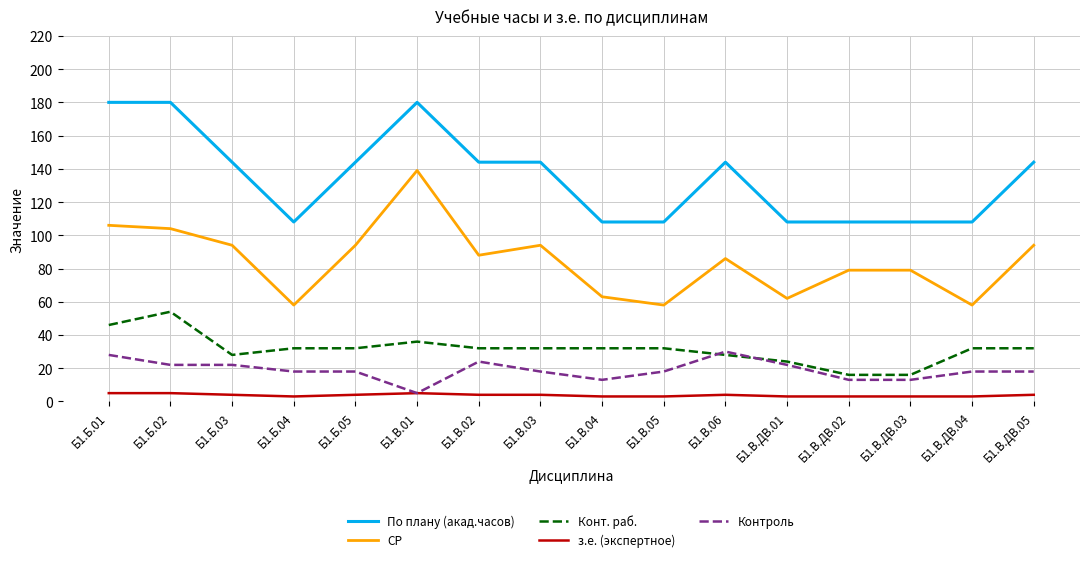

What is the spread (max minus min) of values at Б1.В.ДВ.04?

105